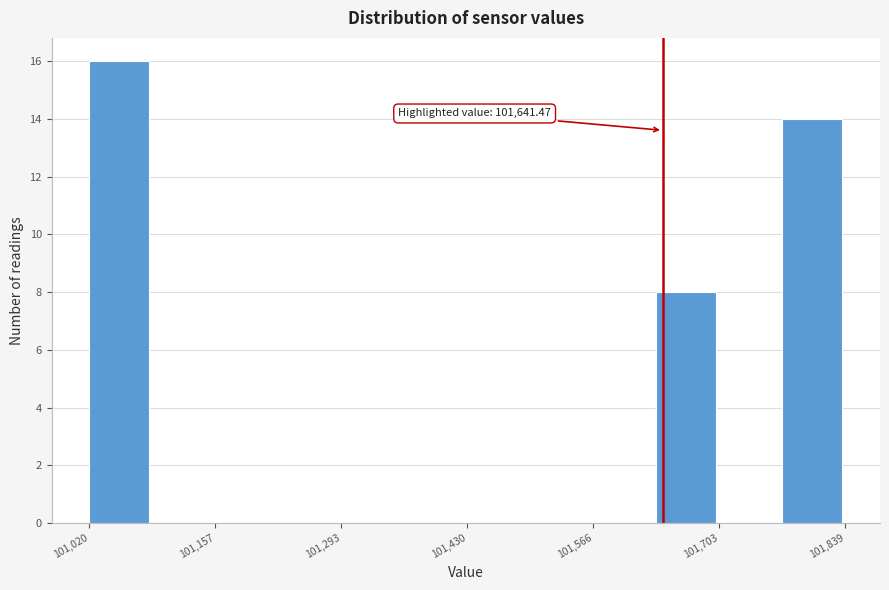

Around what value on the x-axis is the tallest bar? Give the approximate position of its centre, as read against the axis.

101060